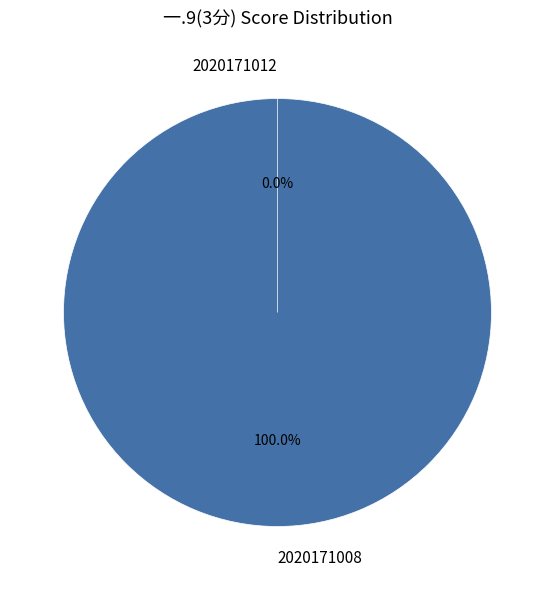

Which slice is the smallest?

2020171012